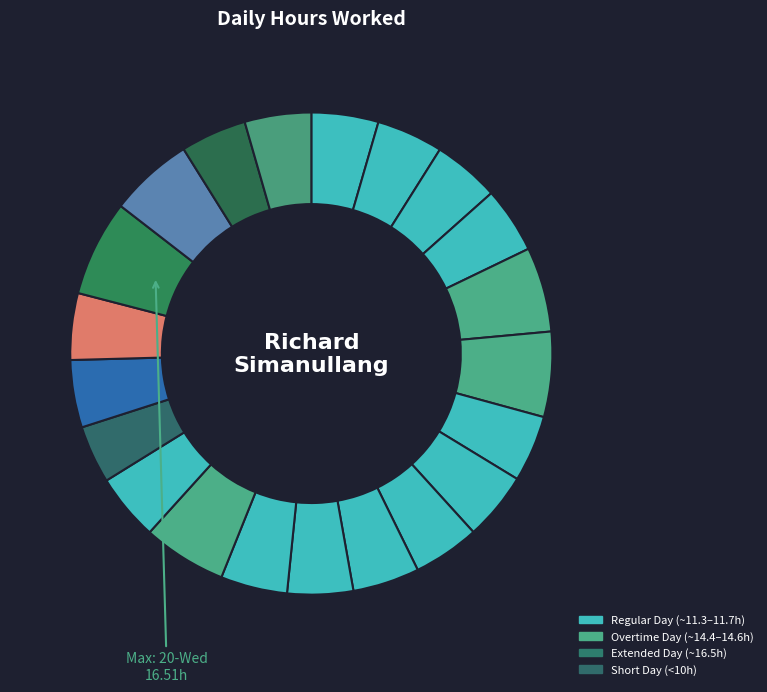

Rank the categories by value from lowest to highest.

17-Sun, 13-Wed, 22-Fri, 2-Sat, 30-Wed, 9-Sat, 23-Sat, 7-Thu, 1-Fri, 16-Sat, 19-Tue, 14-Thu, 12-Tue, 29-Tue, 18-Mon, 8-Fri, 15-Fri, 21-Thu, 5-Tue, 6-Wed, 20-Wed